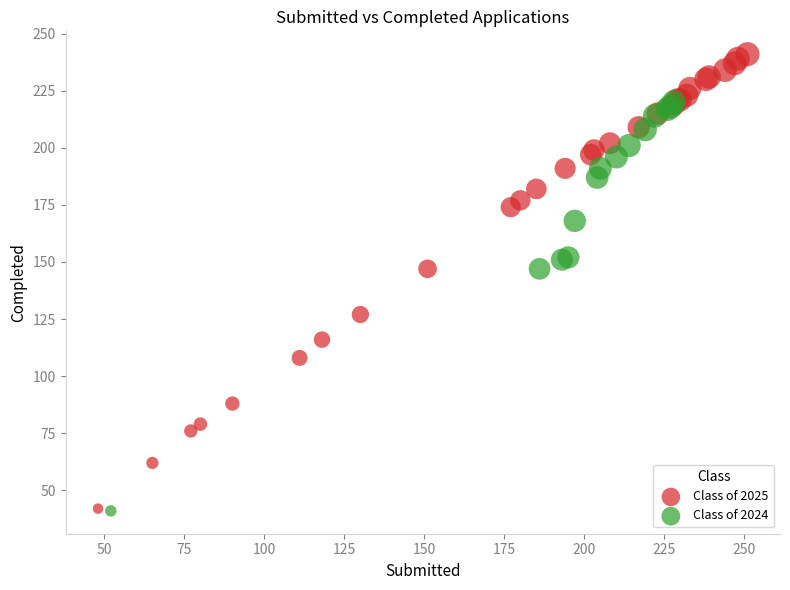

Which series reaches the maximum Y coordinate?

Class of 2025